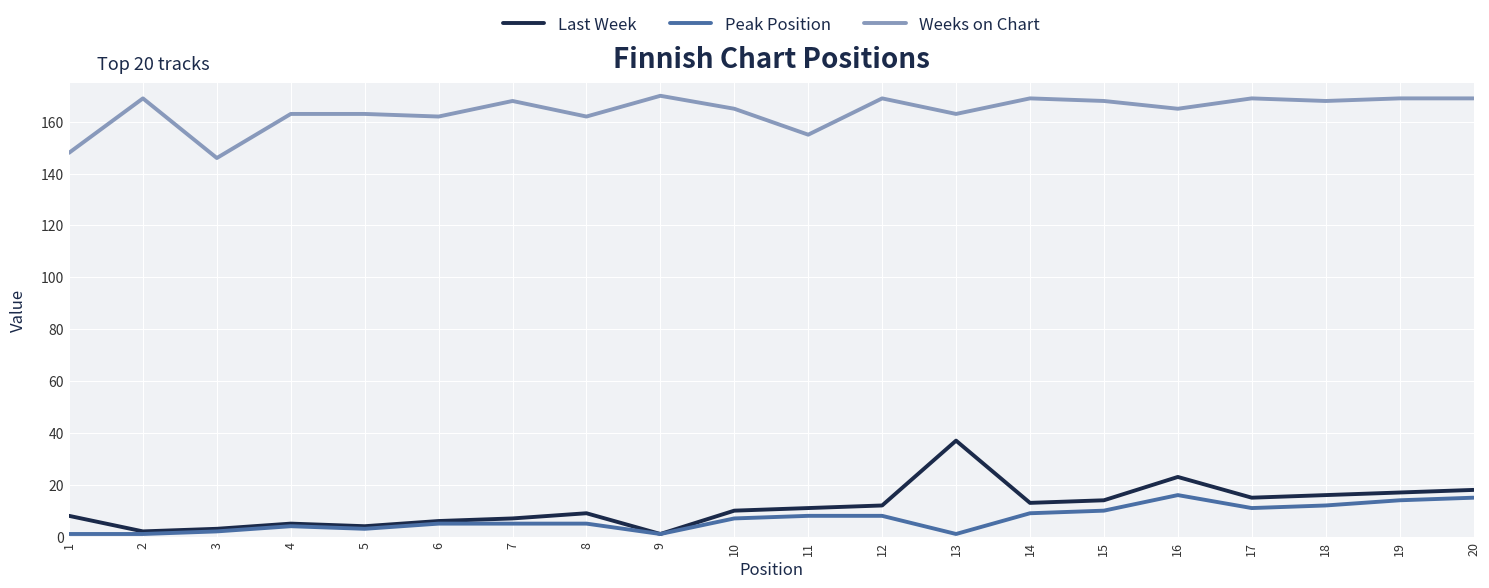

What is the greatest value displayed?

170